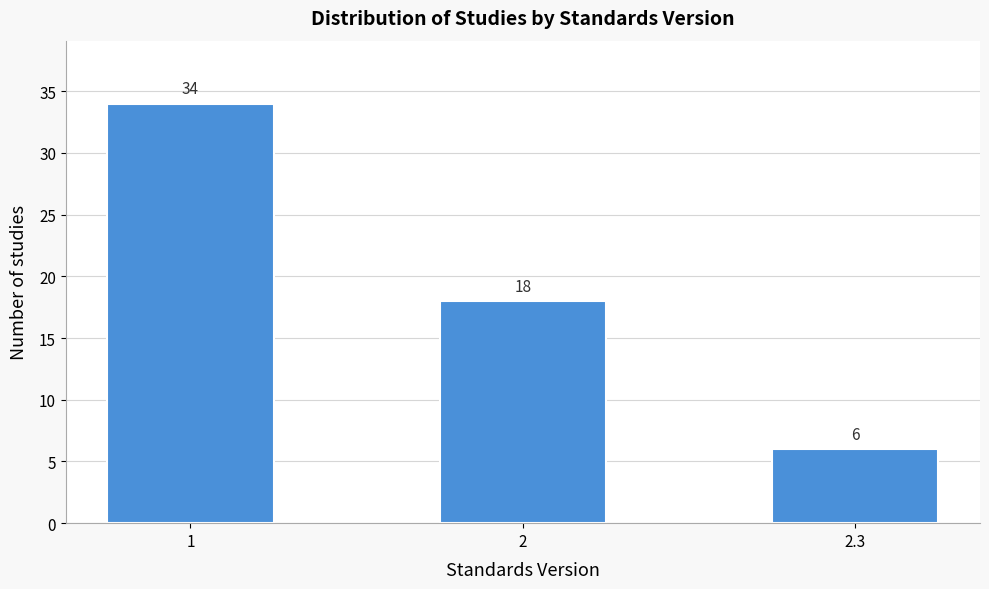

Reading left to right, what are all the values shown in this chart?

1=34	2=18	2.3=6